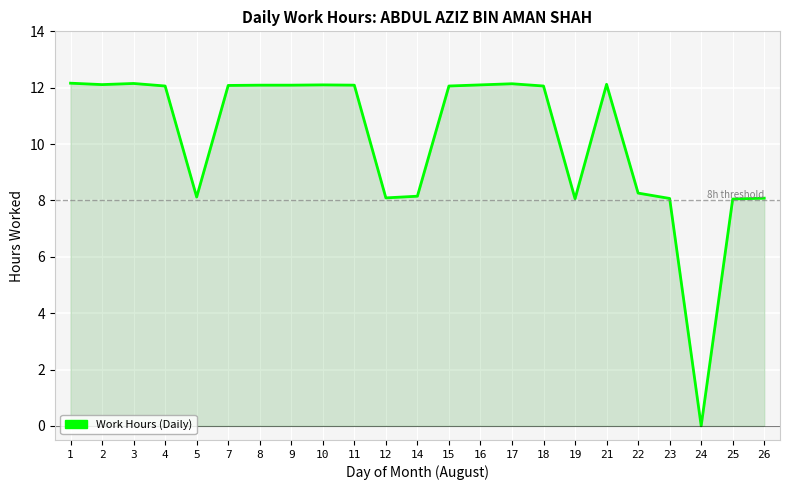

Between 9 and 24, which is larger?

9